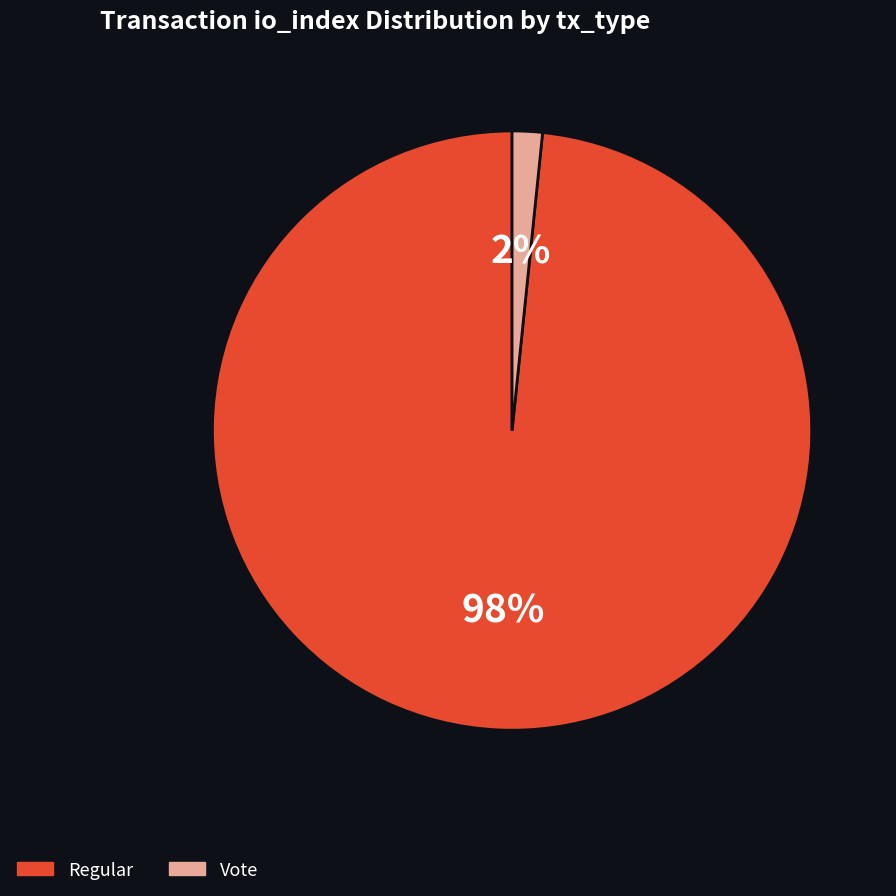

How many slices are in this pie chart?

2